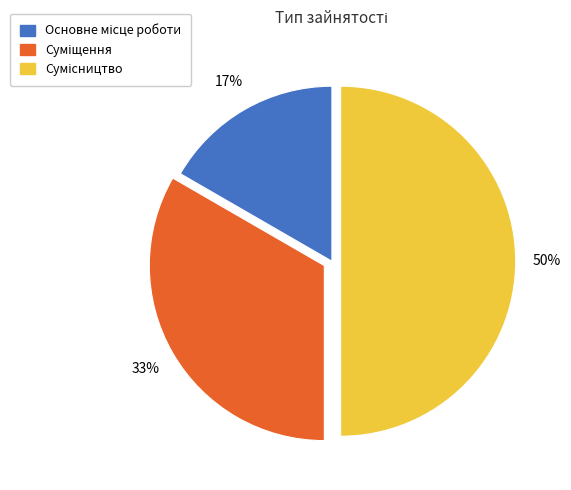

To the nearest percent, what is the difference between the largest and smallest slice percentages?

33%